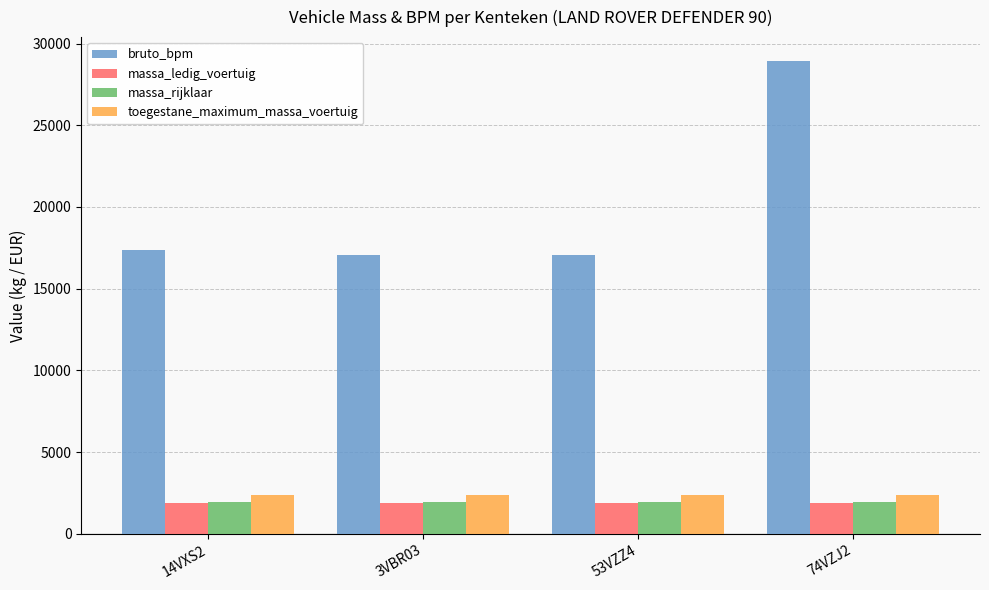

What is the label of the 3rd bar from the right?

3VBR03